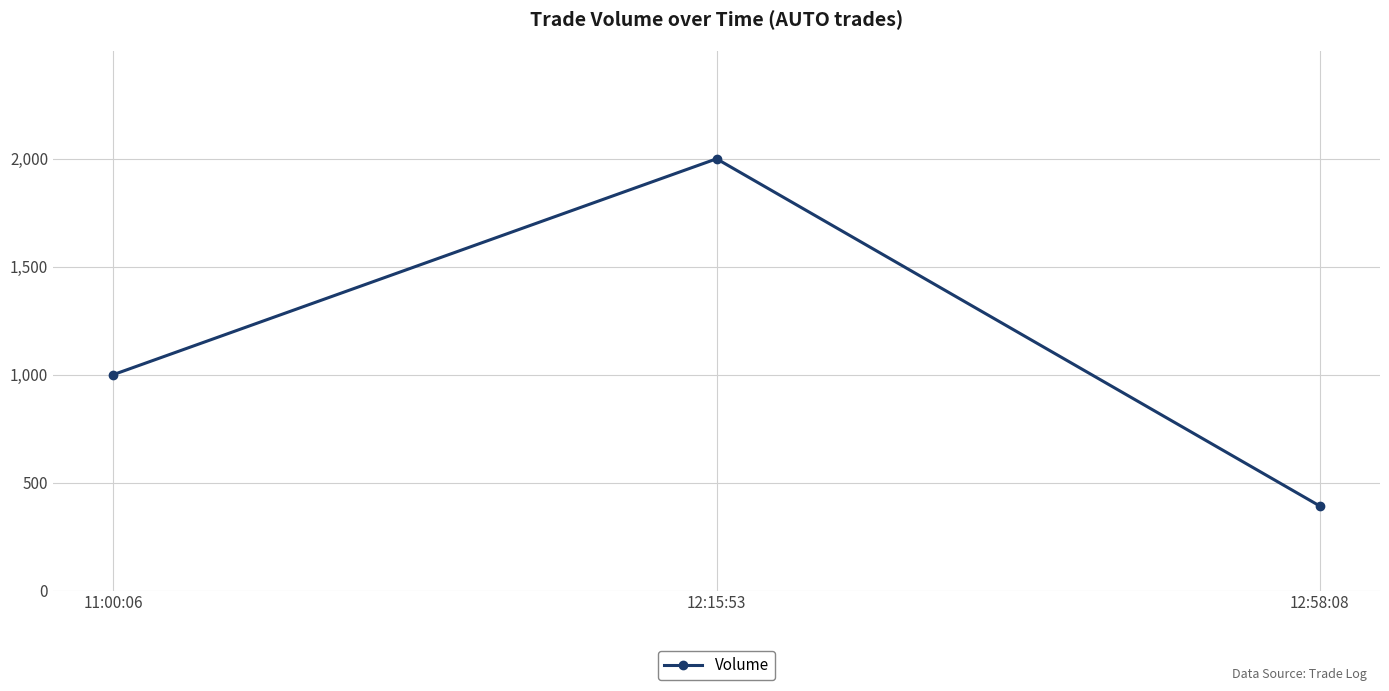

Reading right to left, transcribe all the data shown in this chart.

392	1999	1000